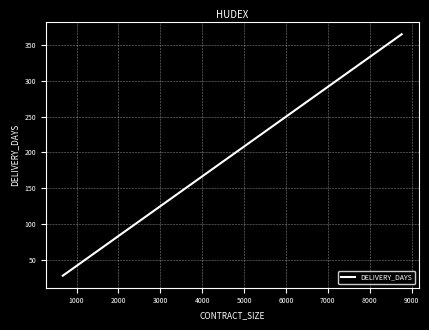

True or false: there are more than 2 points higher than both neighbors.

False